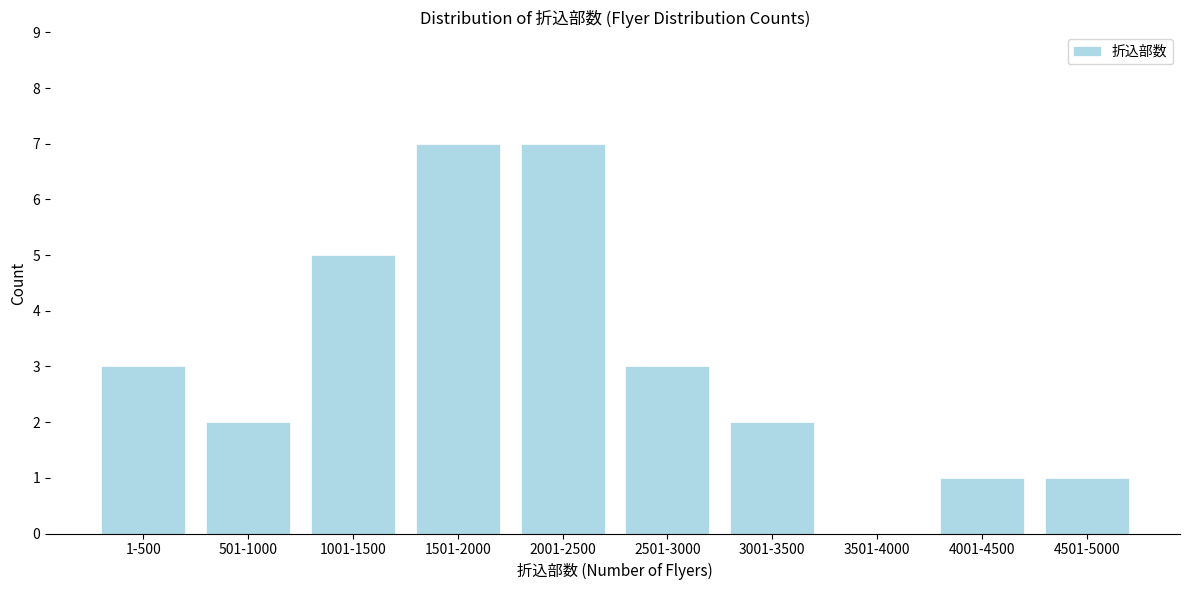

Reading left to right, list all the values displayed in this chart.

1-500=3	501-1000=2	1001-1500=5	1501-2000=7	2001-2500=7	2501-3000=3	3001-3500=2	3501-4000=0	4001-4500=1	4501-5000=1